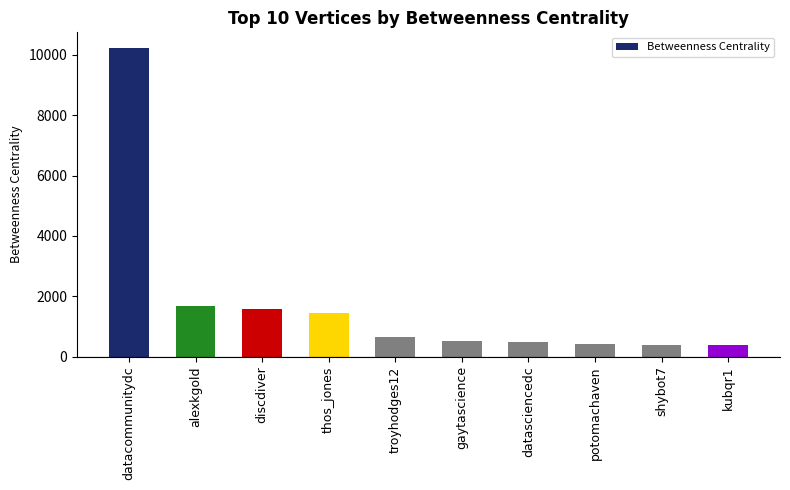

Count the number of categories in the chart.

10